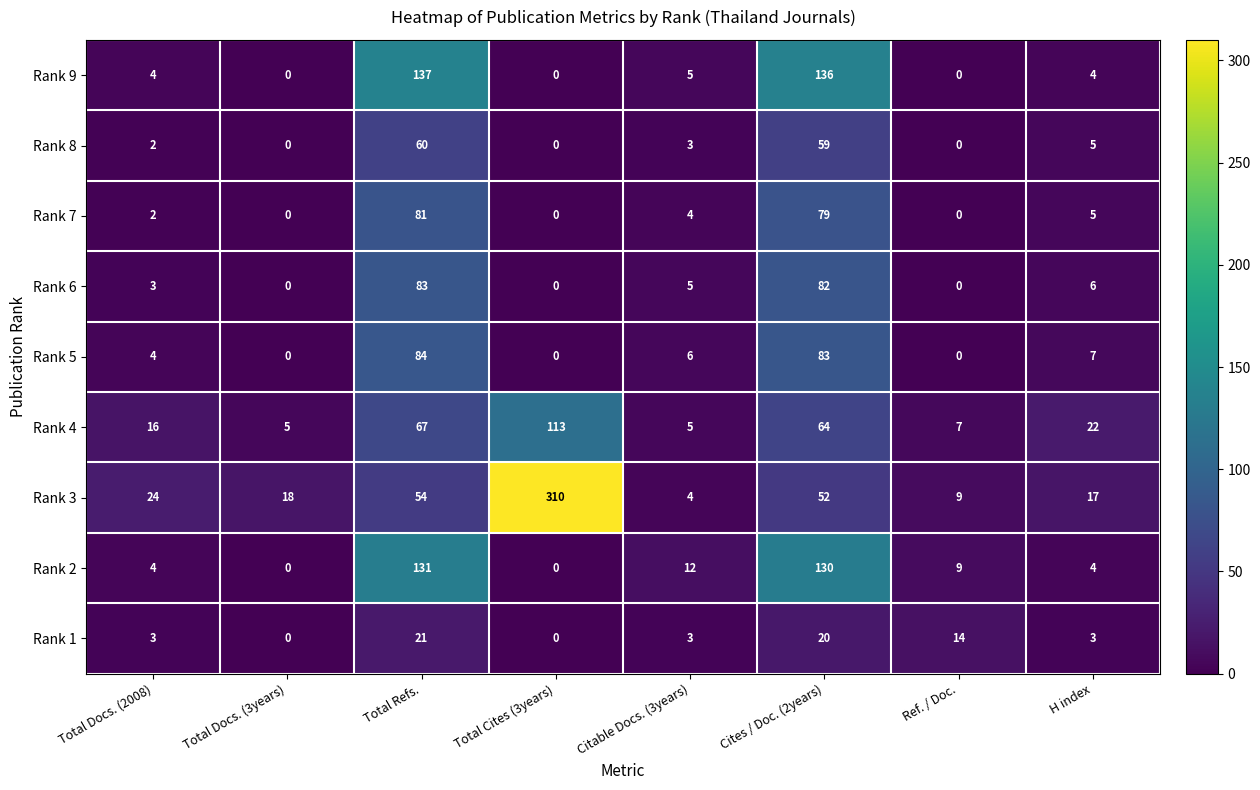

What is the highest value of the Rank 2 series?

131